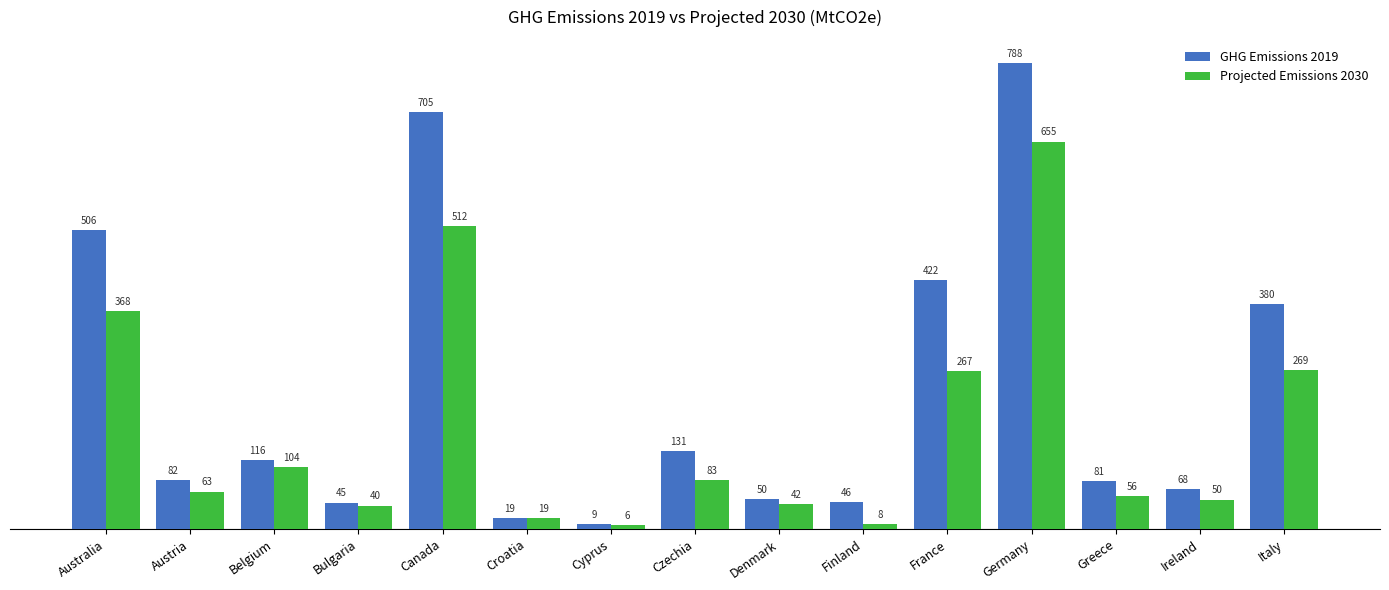

What is the total value across all series at Greece?

136.6